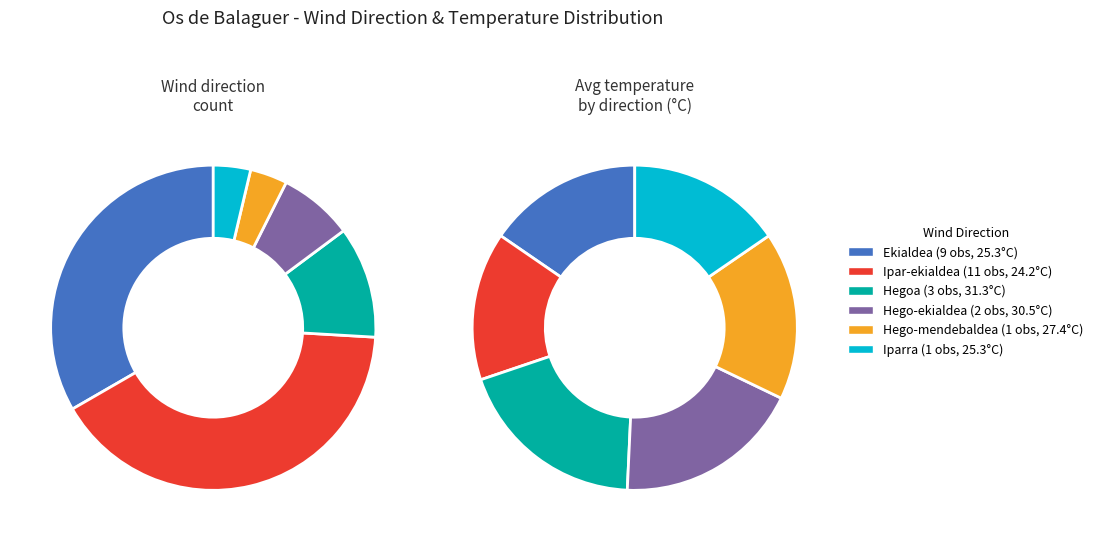

To the nearest percent, what is the difference between the Ekialdea and Hego-ekialdea slice percentages?

26%